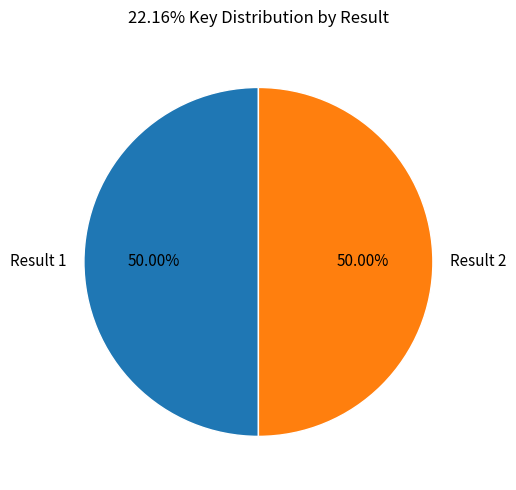

Combined, do Result 1 and Result 2 account for over 50%?

Yes